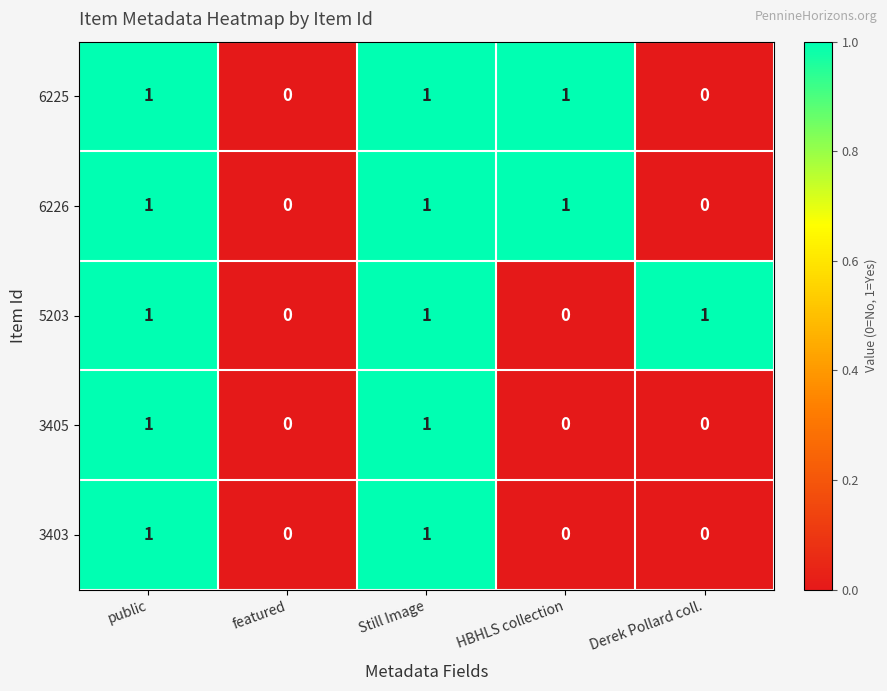

Reading right to left, extract all data points from this chart.

6225: Derek Pollard coll.=0	HBHLS collection=1	Still Image=1	featured=0	public=1
6226: Derek Pollard coll.=0	HBHLS collection=1	Still Image=1	featured=0	public=1
5203: Derek Pollard coll.=1	HBHLS collection=0	Still Image=1	featured=0	public=1
3405: Derek Pollard coll.=0	HBHLS collection=0	Still Image=1	featured=0	public=1
3403: Derek Pollard coll.=0	HBHLS collection=0	Still Image=1	featured=0	public=1